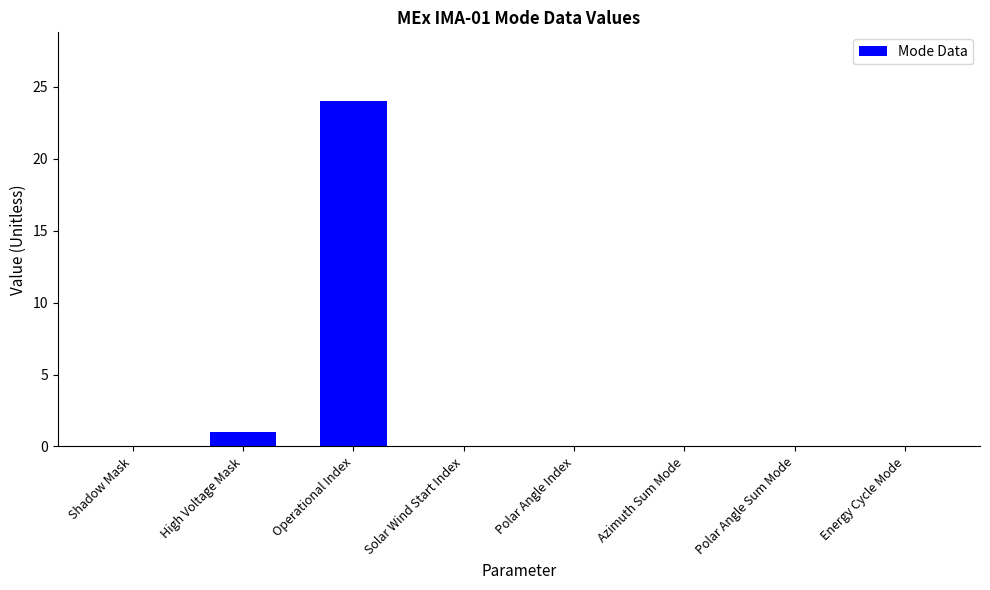

Reading left to right, extract all data points from this chart.

Shadow Mask=0	High Voltage Mask=1	Operational Index=24	Solar Wind Start Index=0	Polar Angle Index=0	Azimuth Sum Mode=0	Polar Angle Sum Mode=0	Energy Cycle Mode=0